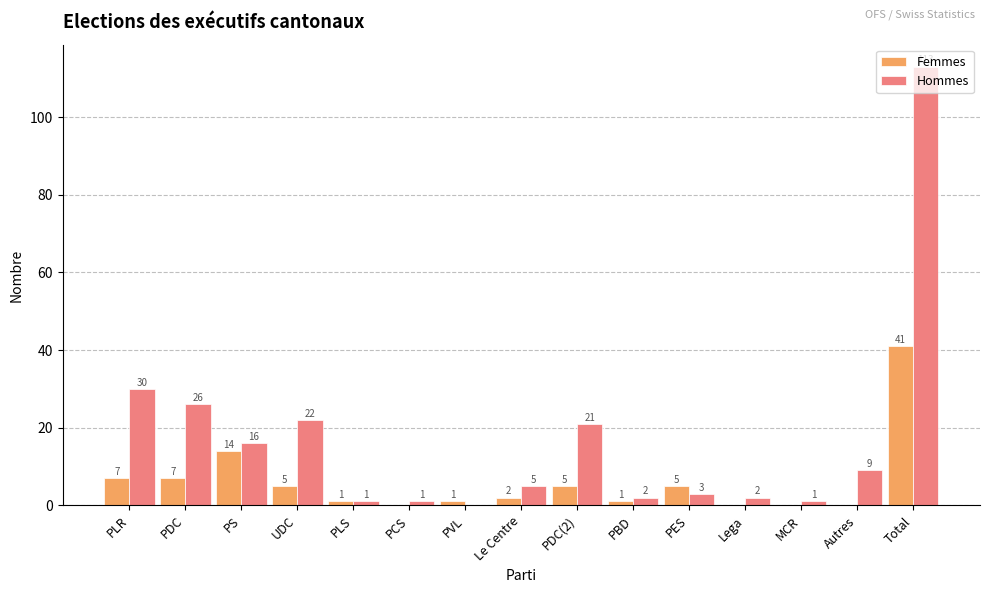

What is the spread (max minus min) of values at Autres?

9